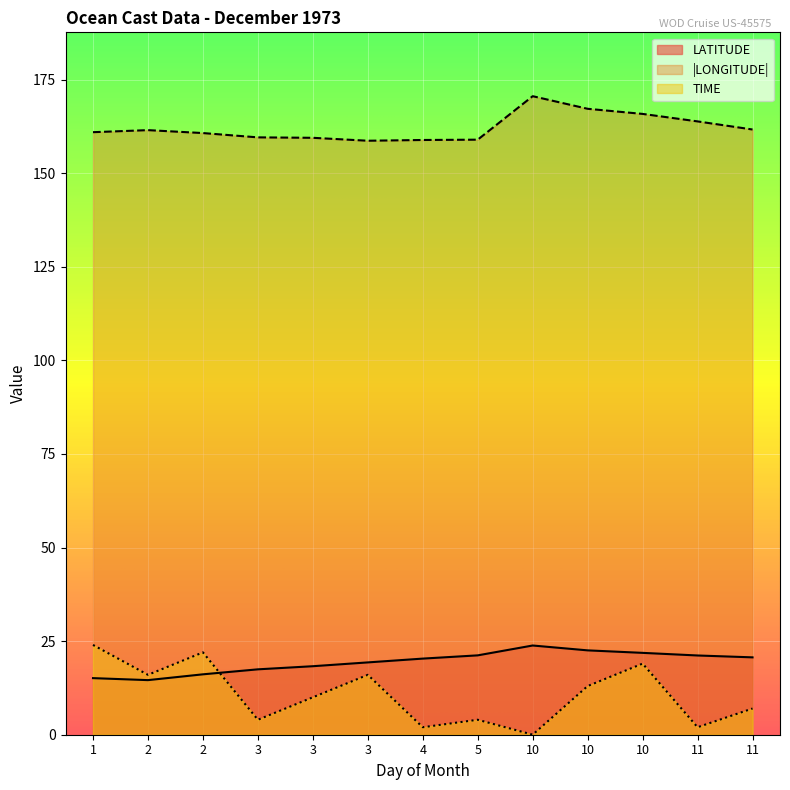

True or false: LATITUDE has a value of 6.3 at 2.

False